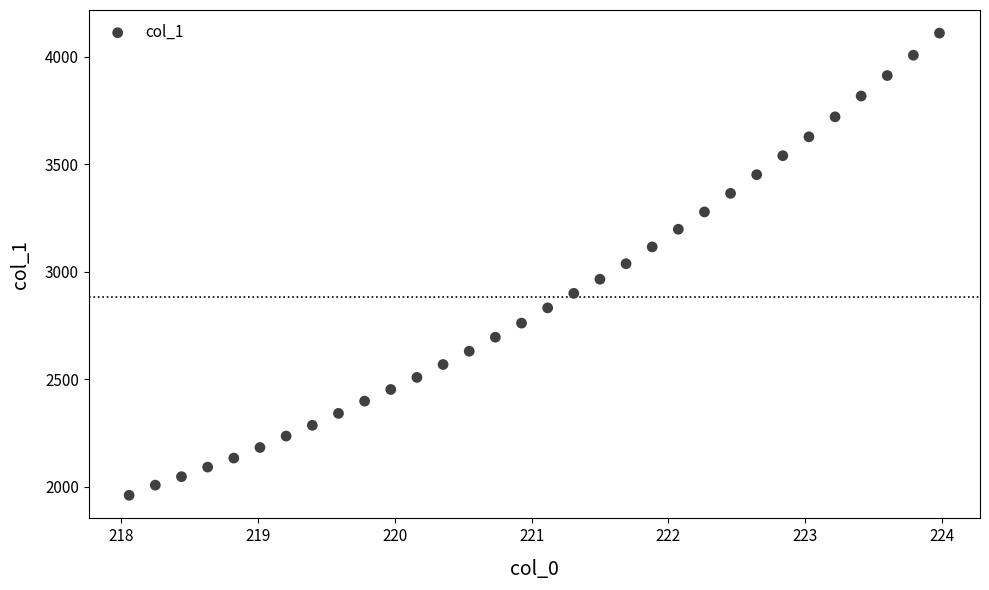

What is the range of X values (max minus min)?

5.9